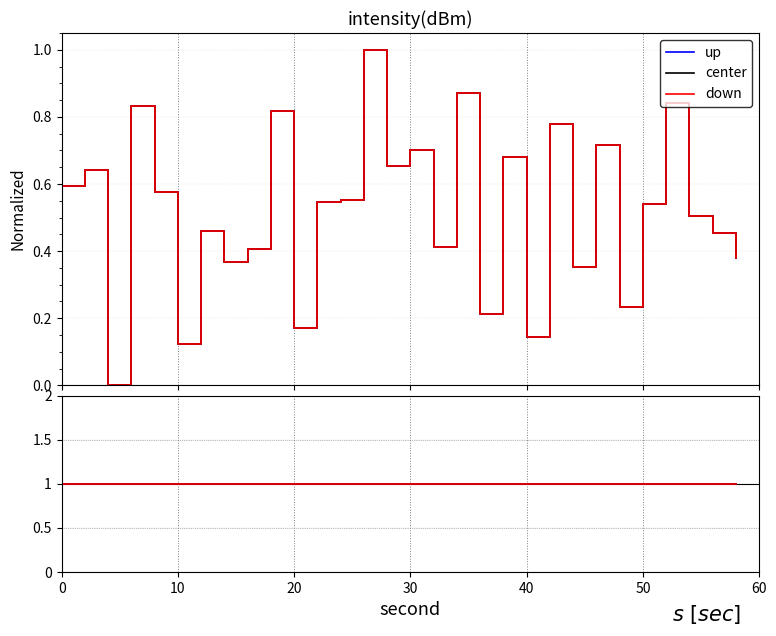

Is it true that center equals 0.4 at 26?

False